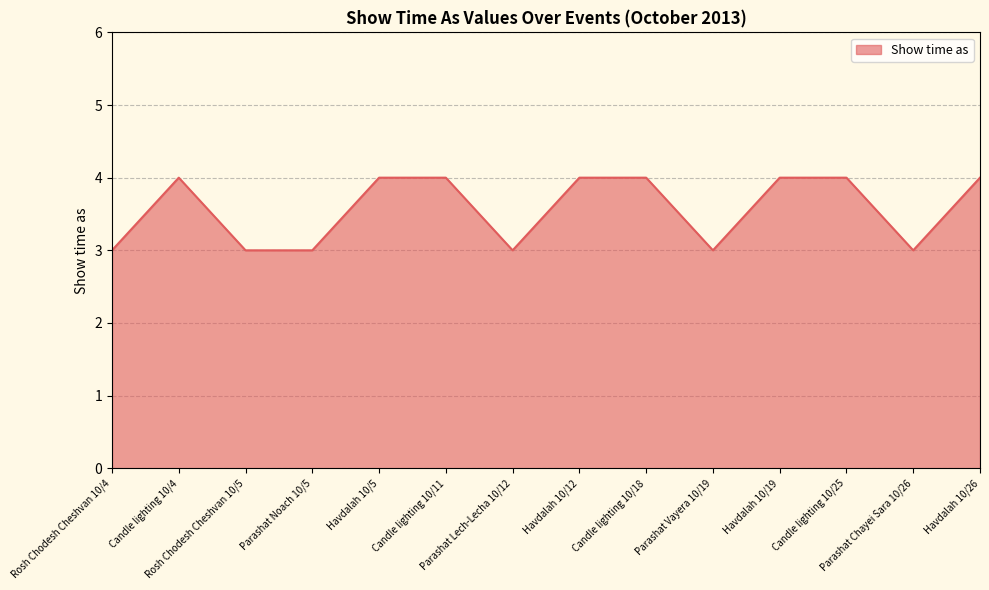

What is the change in value from Parashat Noach 10/5 to Candle lighting 10/18?

+1